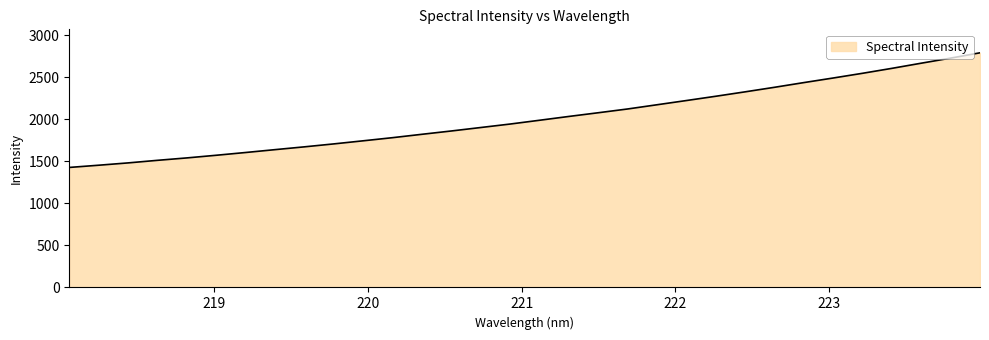

What is the minimum value shown in the chart?

1427.1